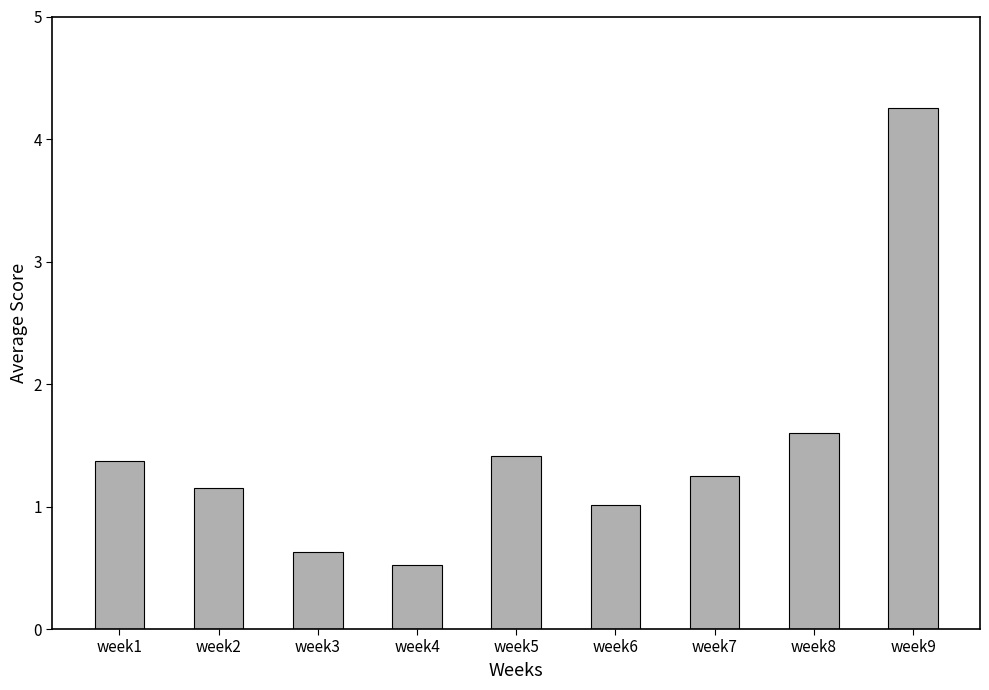

What is the change in value from week4 to week9?

+3.7